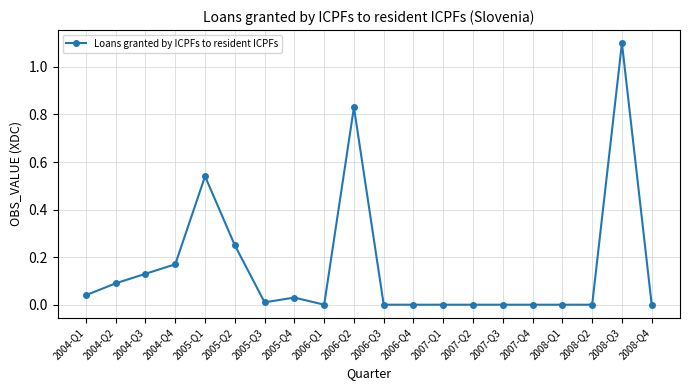

What is the greatest value displayed?

1.1